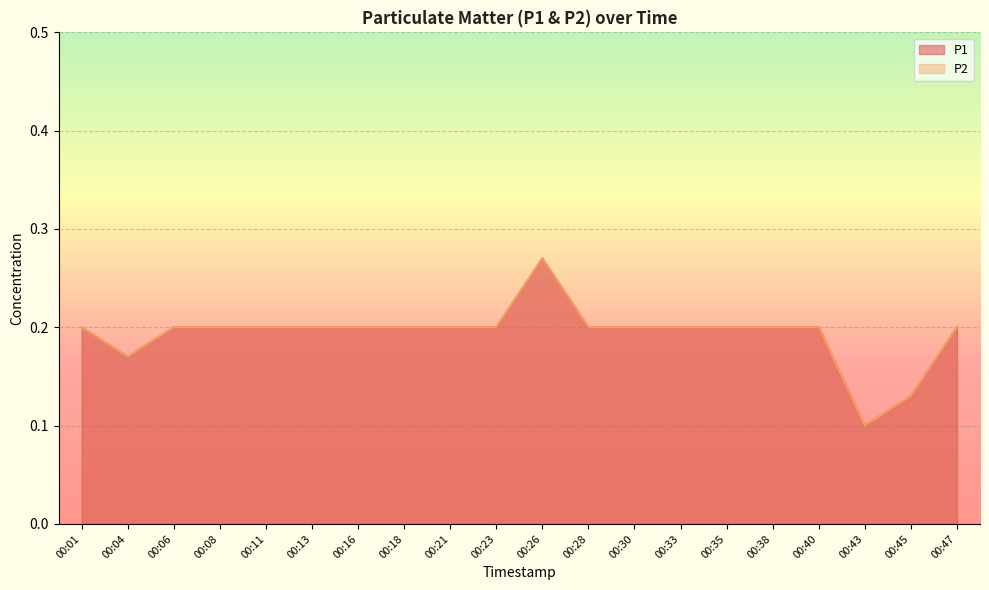

Read the P2 value at 00:43.

0.1